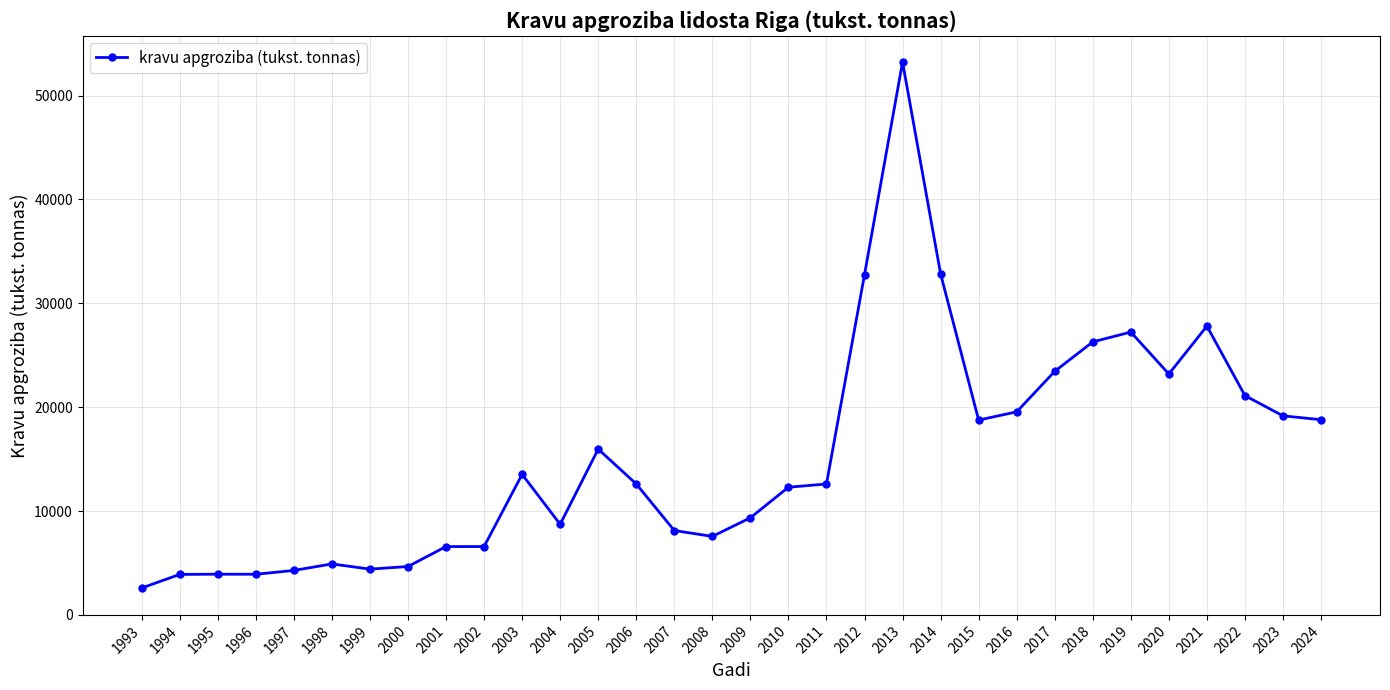

The value at 2015 is 31127. True or false?

False